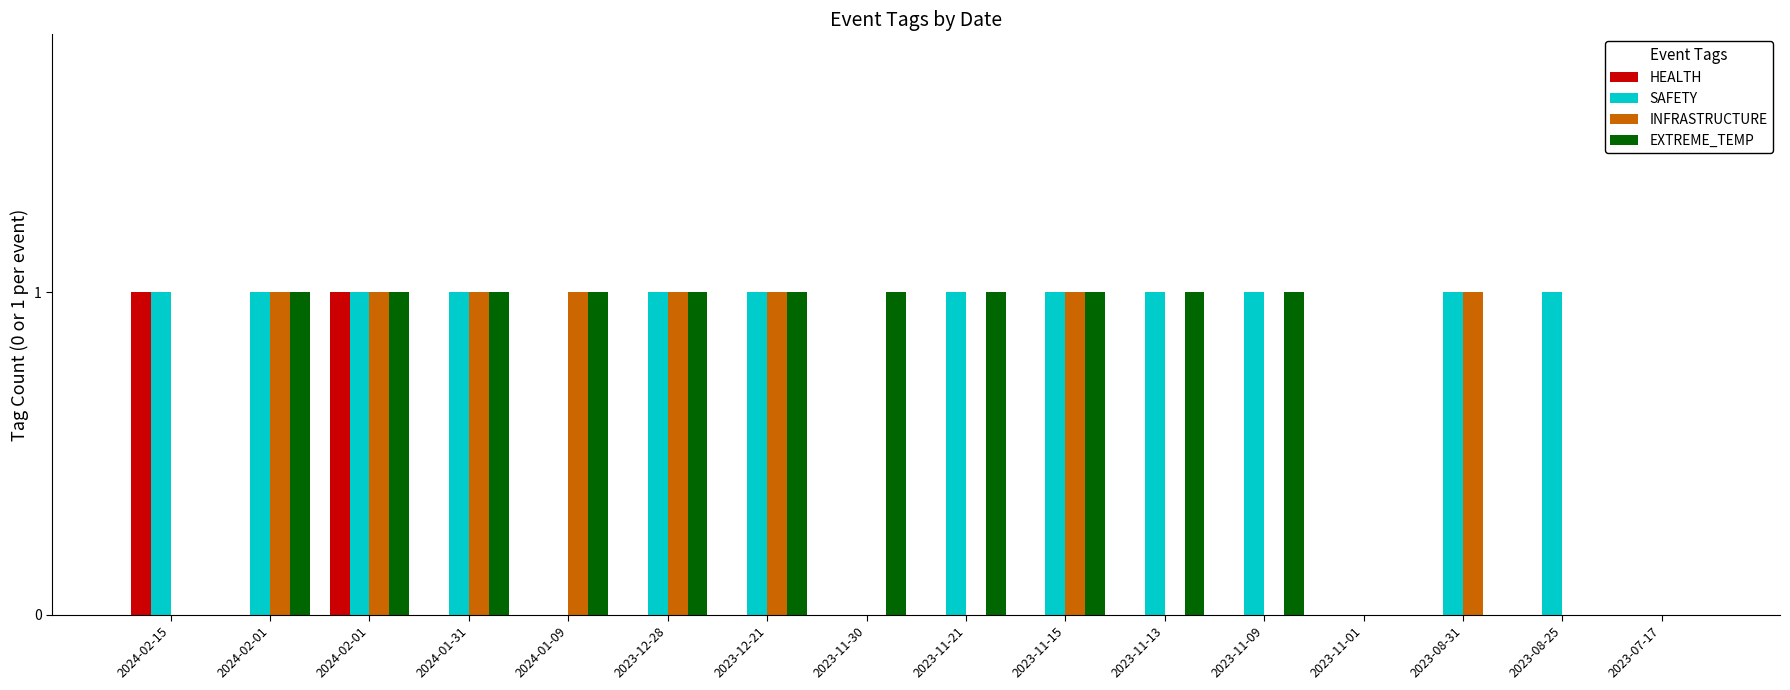

Count the number of categories in the chart.

16